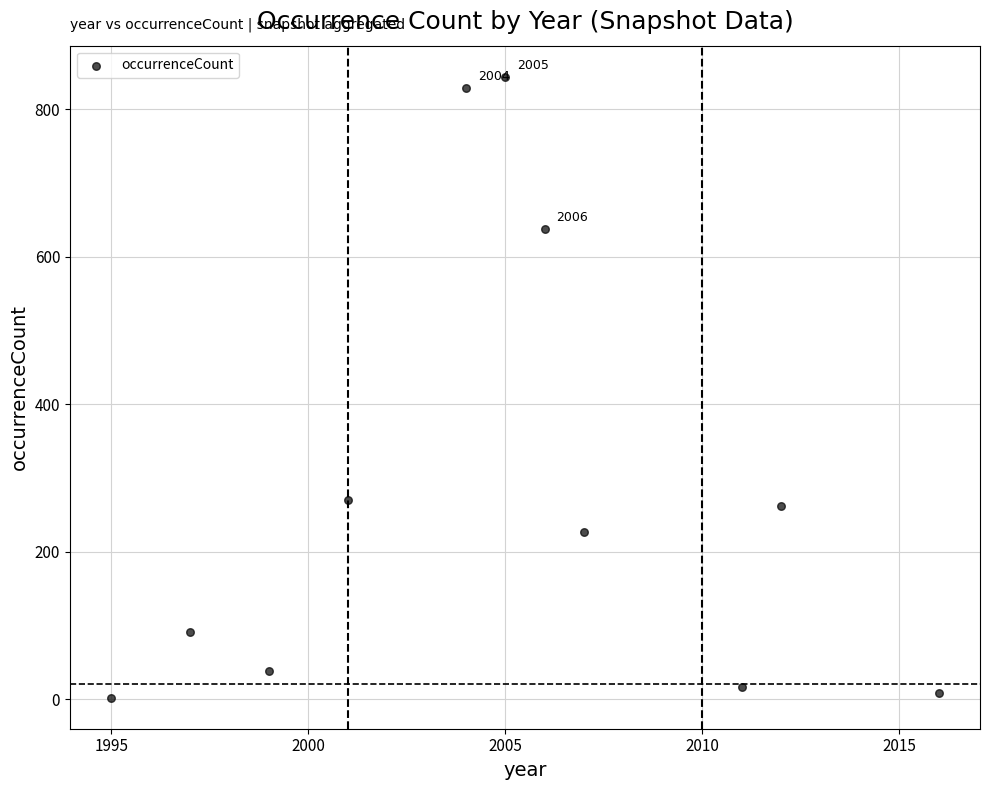

What is the range of Y values (max minus min)?

842